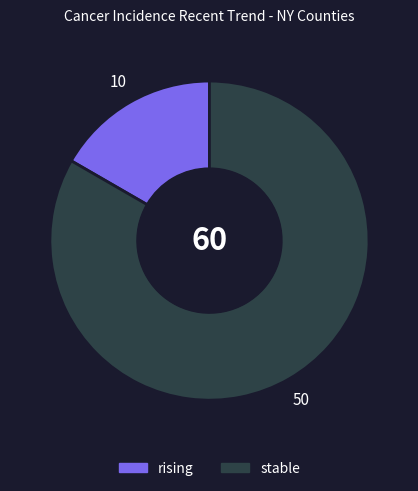

Does rising account for over 50% of the chart?

No